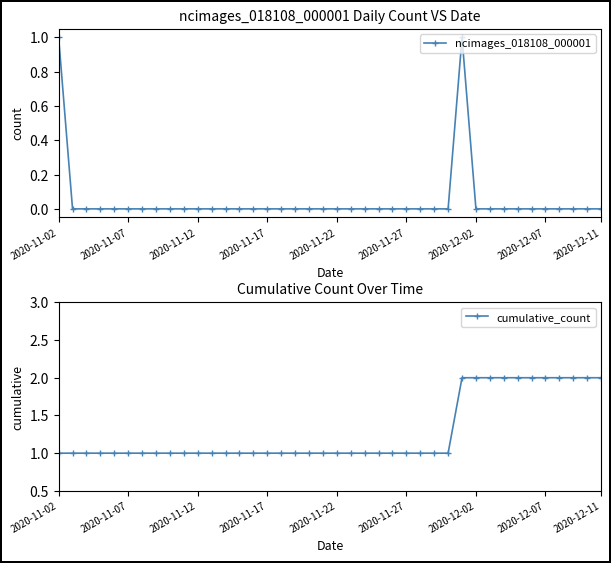

How many ncimages_018108_000001 values are between 0 and 1?

40